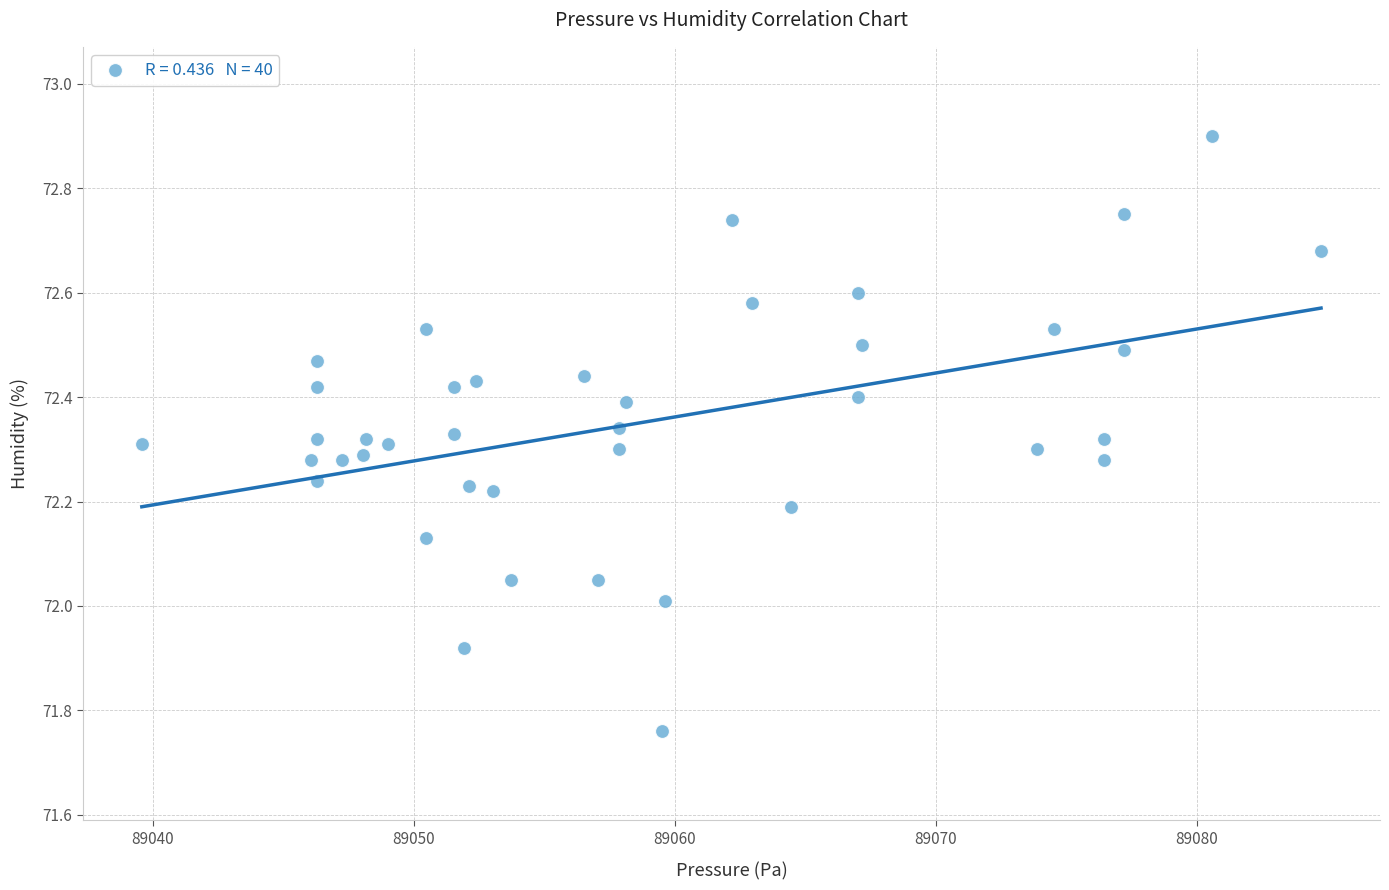

What is the range of Y values (max minus min)?

1.1